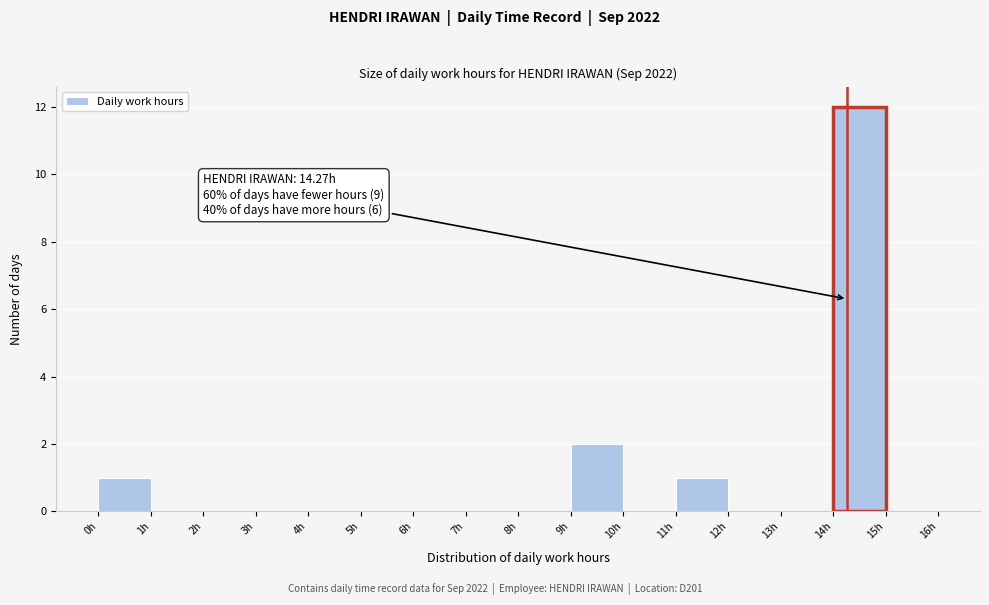

Which range on the x-axis has the tallest bar?

14 to 15